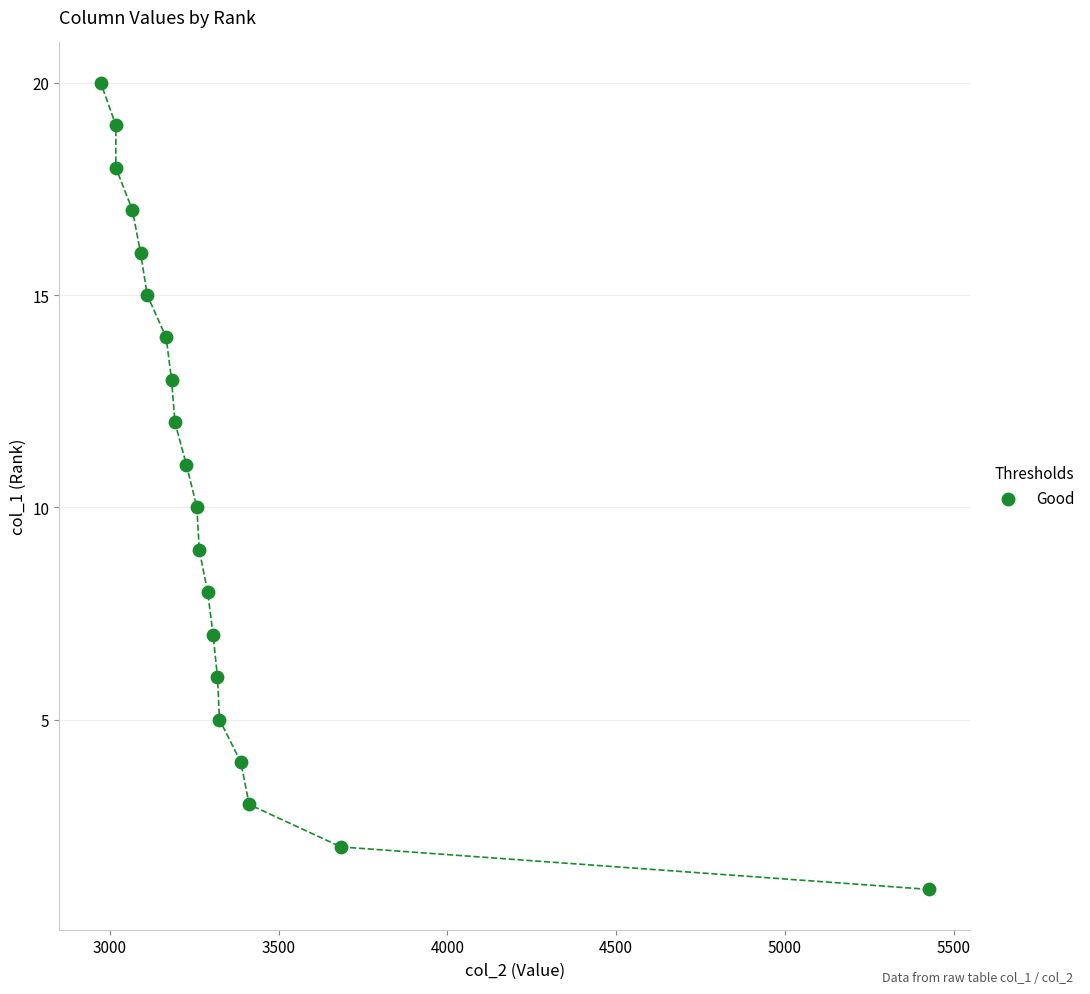

What is the range of X values (max minus min)?

2454